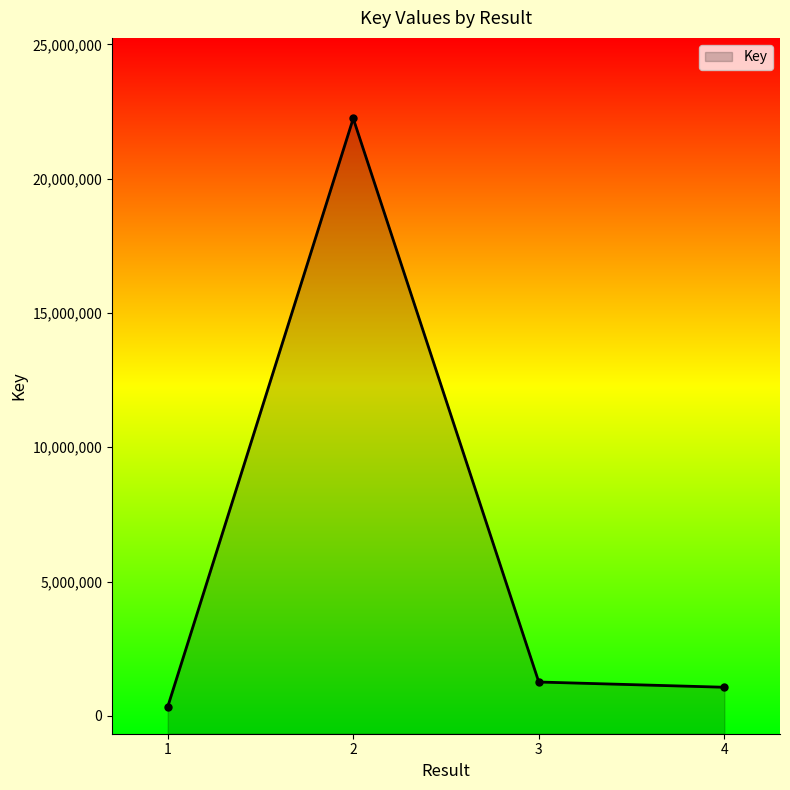

Reading left to right, transcribe all the data shown in this chart.

1=334292	2=22245082	3=1259770	4=1064672